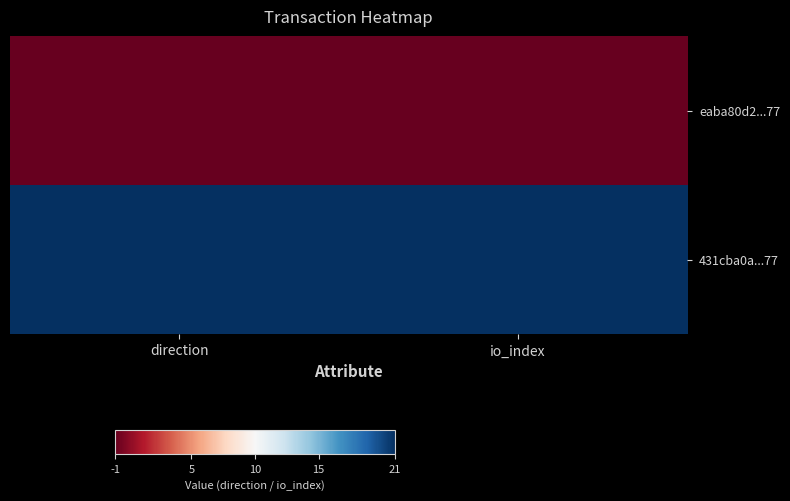

Reading left to right, transcribe all the data shown in this chart.

eaba80d2...77: direction=0	io_index=0
431cba0a...77: direction=1	io_index=1